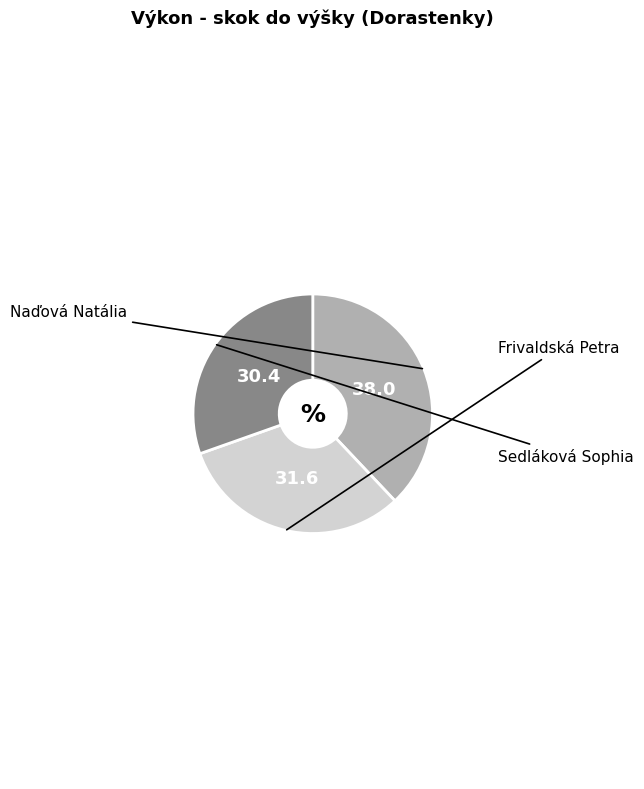

Is there a majority slice in this chart?

No